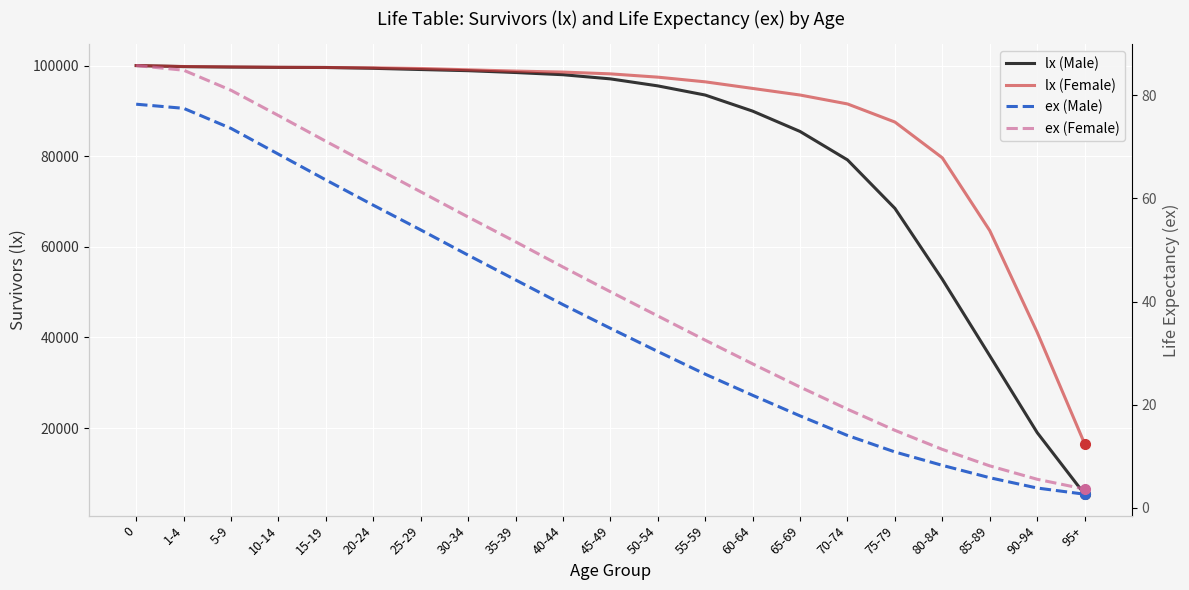

True or false: ex (Female) and lx (Female) intersect in this chart.

False